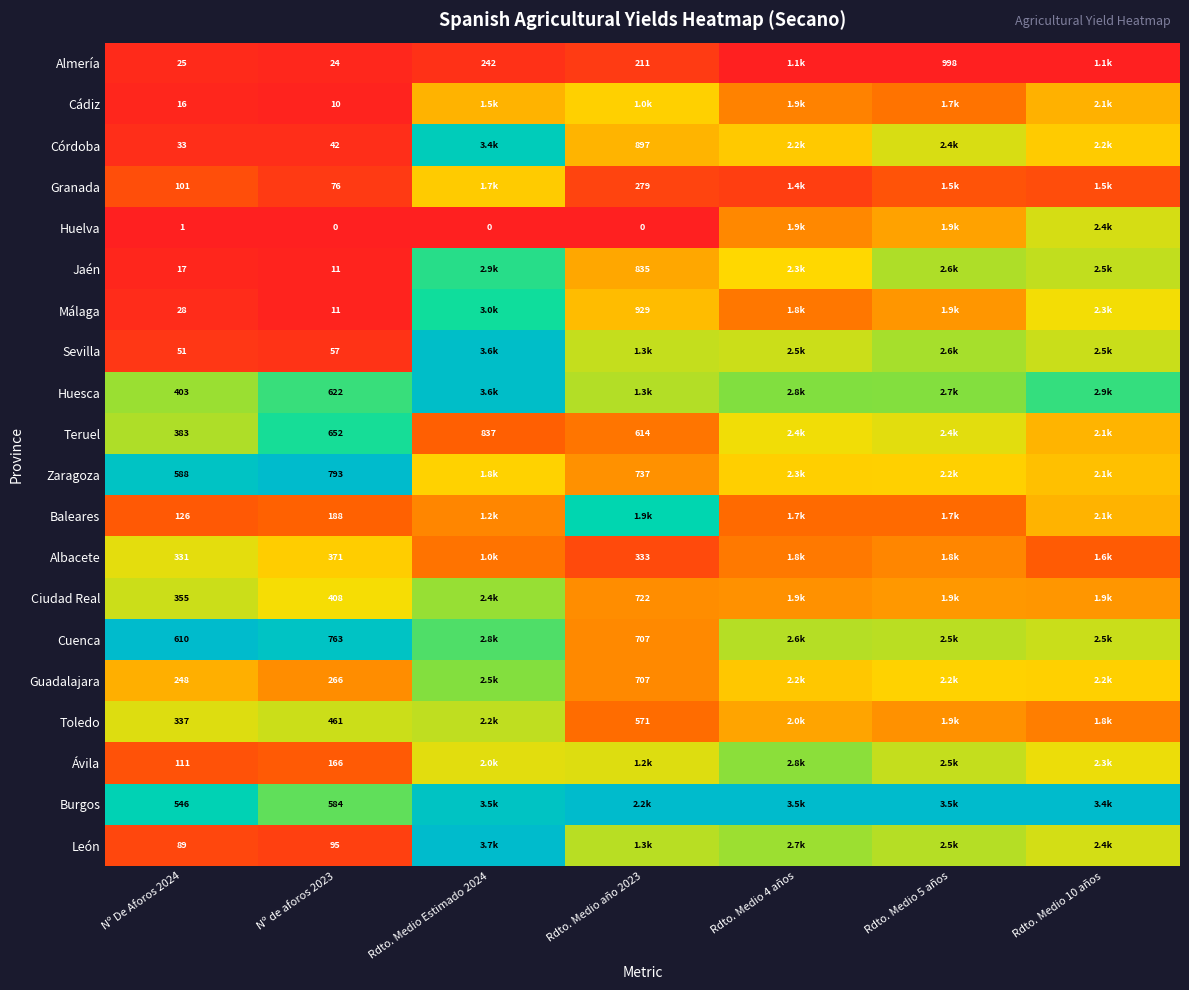

At which label is Sevilla closest to 0?

Nº de aforos 2023